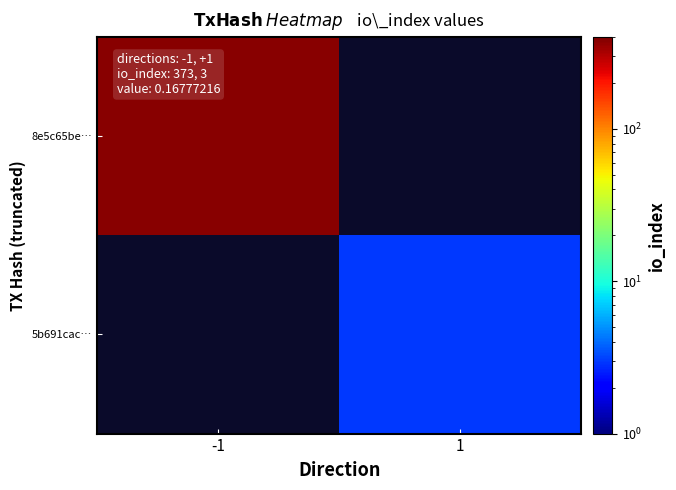

Read the 8e5c65be… value at -1.

373.0